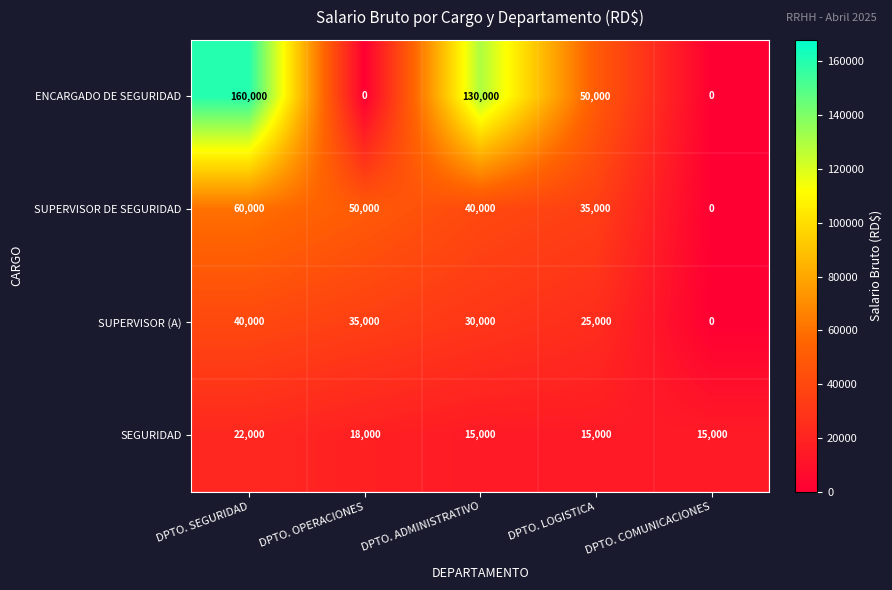

Reading left to right, what are all the values shown in this chart?

ENCARGADO DE SEGURIDAD: 160000	0	130000	50000	0
SUPERVISOR DE SEGURIDAD: 60000	50000	40000	35000	0
SUPERVISOR (A): 40000	35000	30000	25000	0
SEGURIDAD: 22000	18000	15000	15000	15000